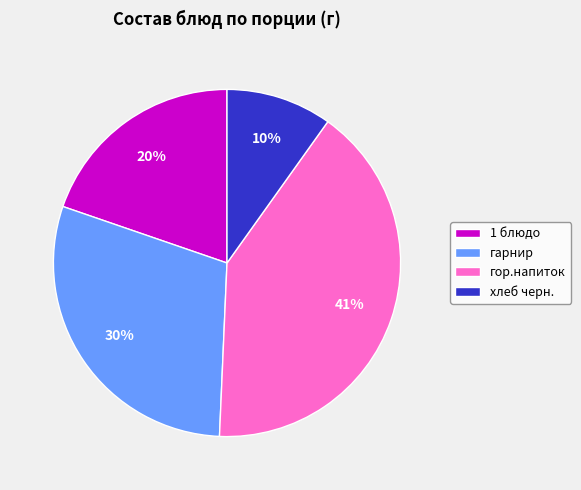

The 1 блюдо slice represents 34% of the pie. True or false?

False